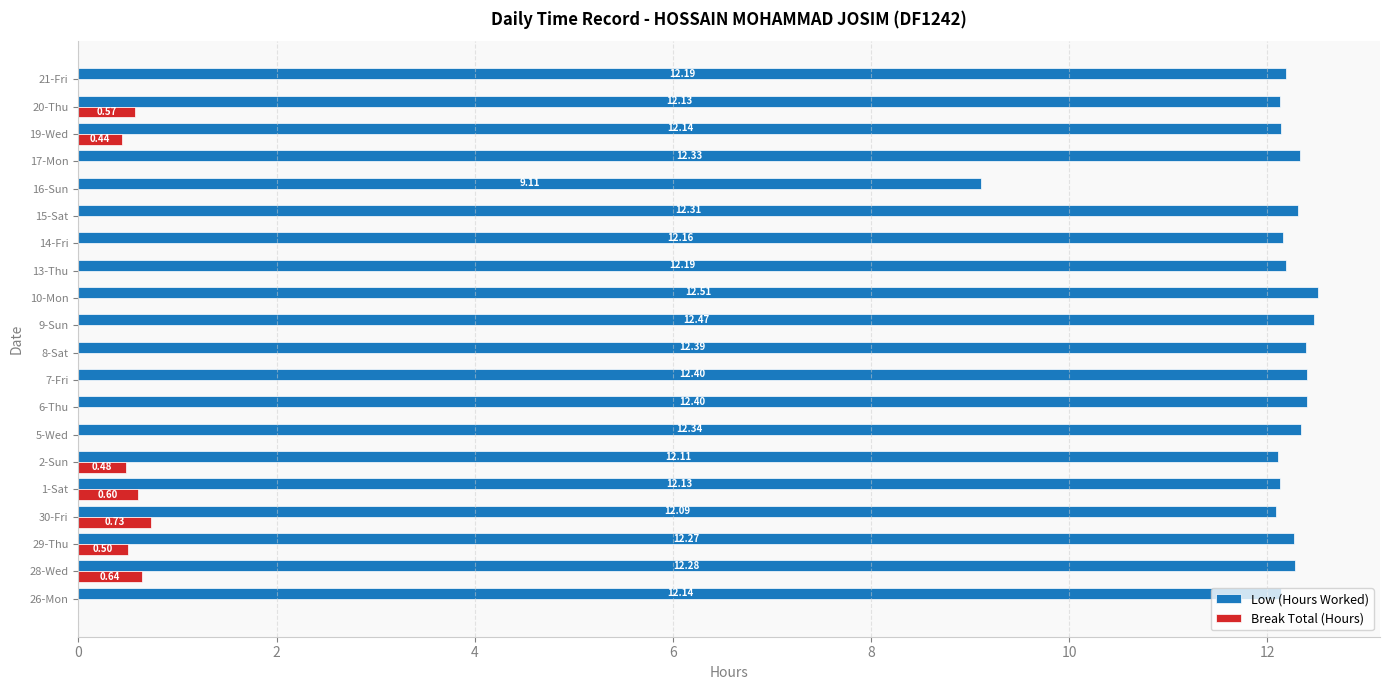

Which series changed the most between 7-Fri and 9-Sun?

Low (Hours Worked)